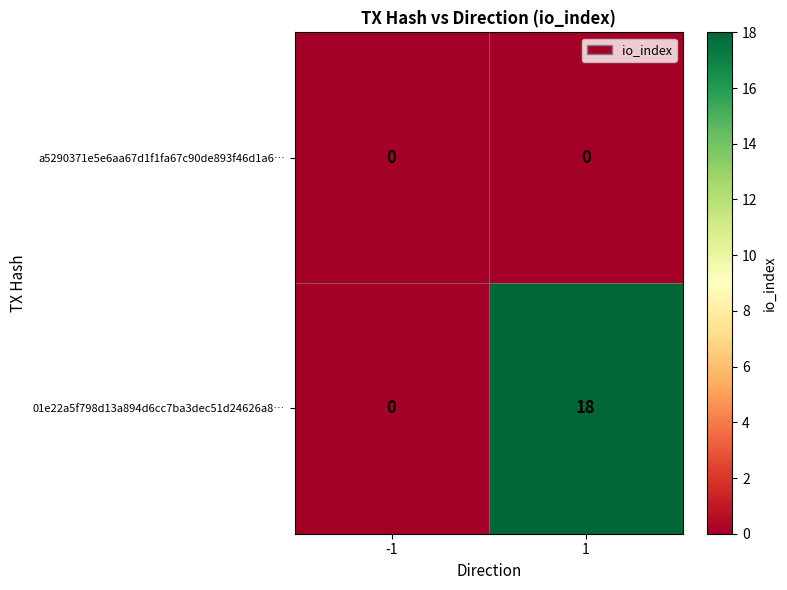

What is the sum of the 01e22a5f798d13a894d6cc7ba3dec51d24626a8… values at -1 and 1?

18